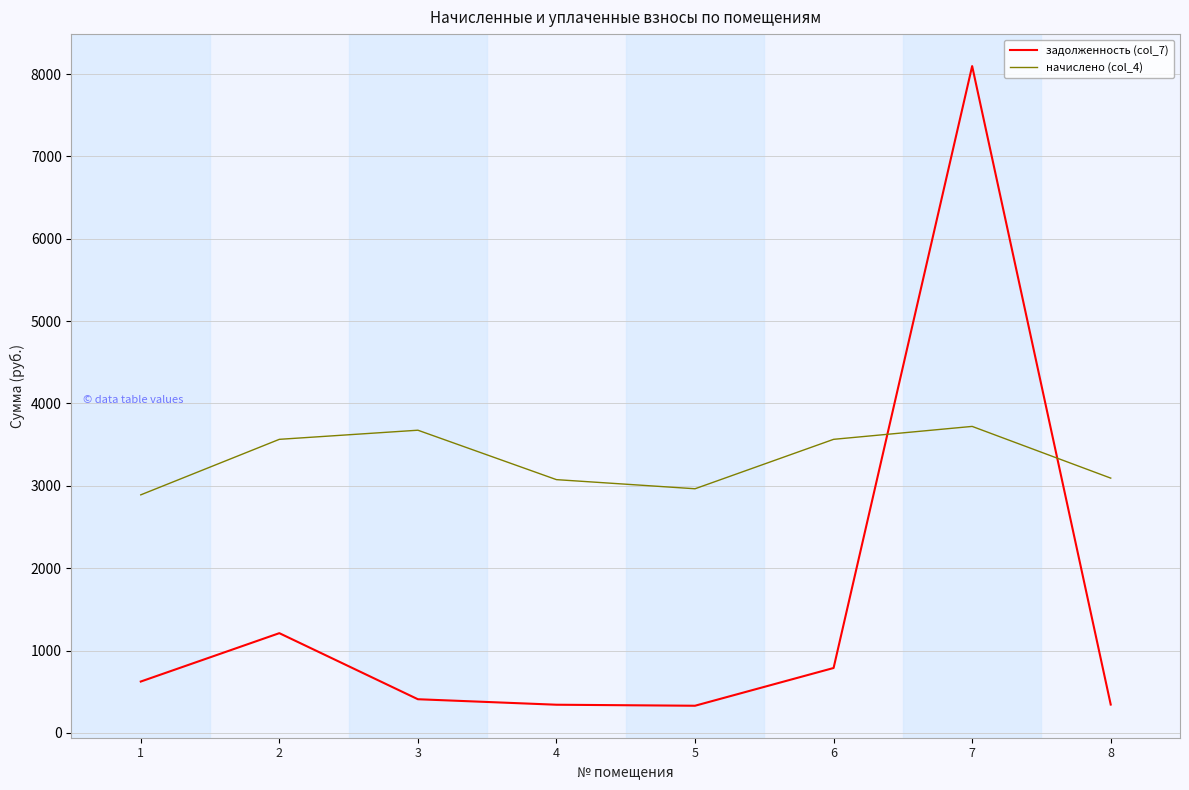

Between which two adjacent categories do начислено (col_4) and задолженность (col_7) first intersect?

6 and 7